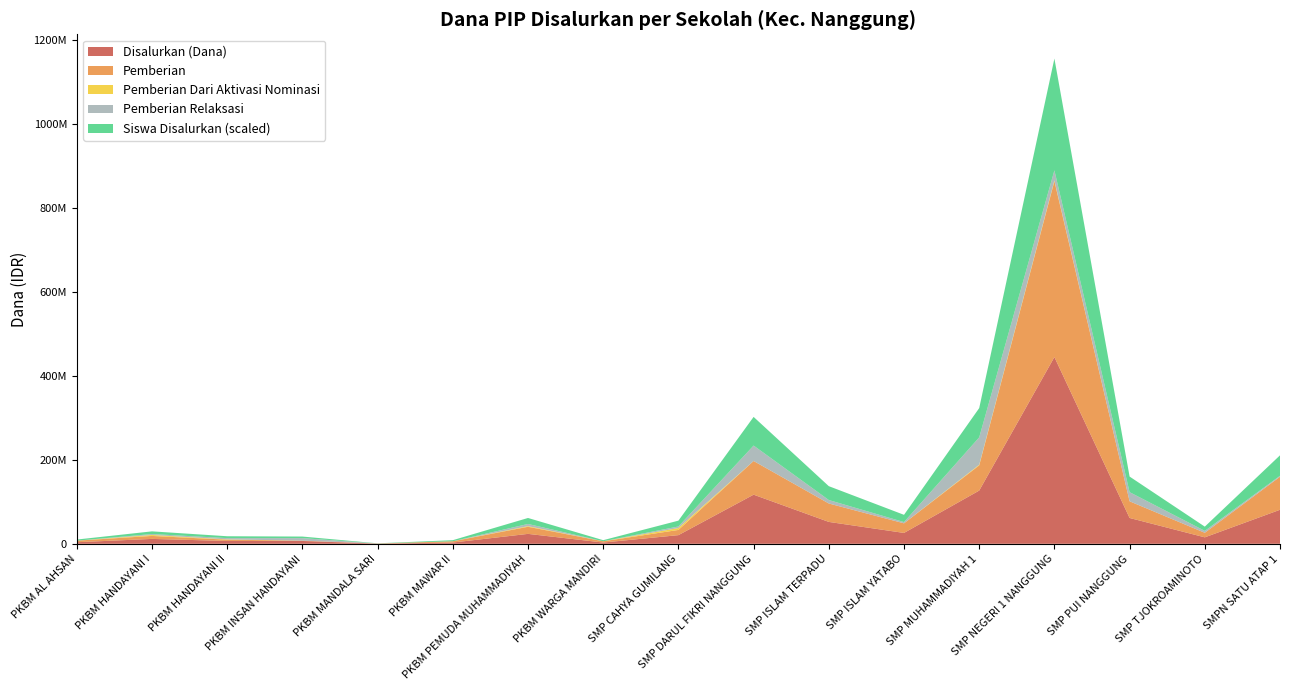

Reading left to right, what are all the values shown in this chart?

Disalurkan (Dana): 3750000	11625000	6750000	6750000	375000	3000000	23625000	3000000	20625000	117000000	52125000	25875000	126750000	444750000	61500000	15375000	81000000
Pemberian: 3750000	7125000	3000000	750000	375000	3000000	16875000	3000000	12375000	80250000	43875000	22875000	60000000	418875000	39750000	10875000	78750000
Pemberian Dari Aktivasi Nominasi: 0	2250000	750000	0	0	0	1500000	0	4500000	0	0	0	1500000	1875000	0	0	0
Pemberian Relaksasi: 0	2250000	3000000	6000000	0	0	5250000	0	3750000	36750000	8250000	3000000	65250000	24000000	21750000	4500000	2250000
Siswa Disalurkan: 7	17	12	10	1	7	38	7	37	182	88	46	186	710	99	27	130